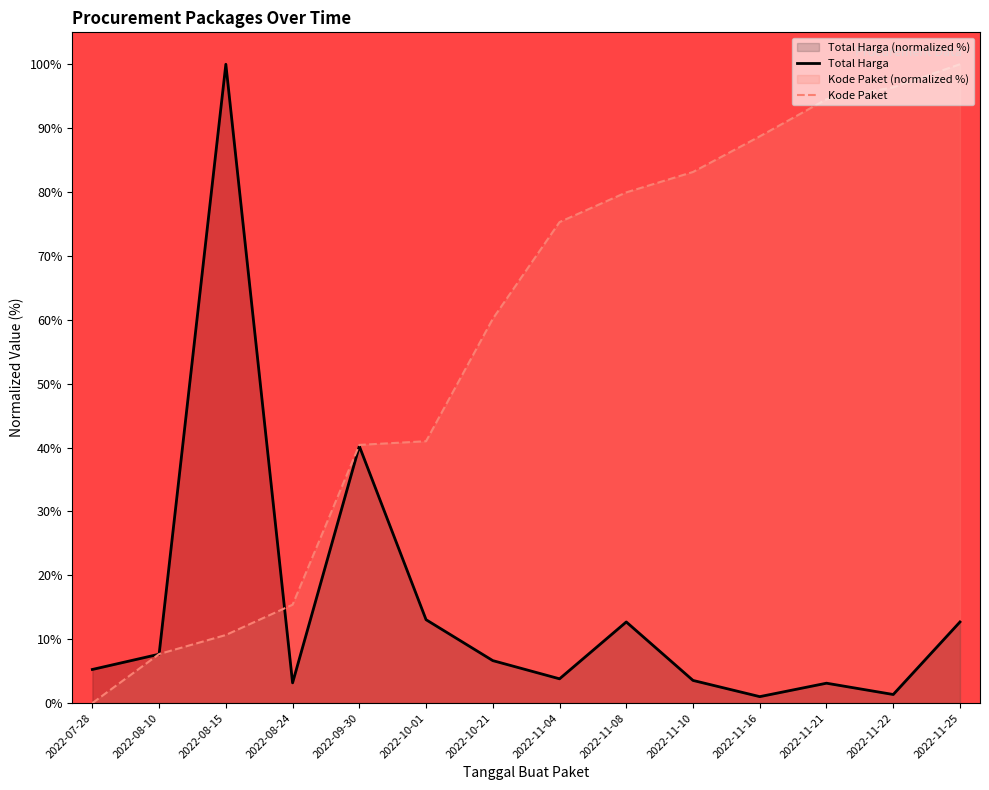

Reading left to right, list all the values displayed in this chart.

Total Harga: 2022-07-28=5.3	2022-08-10=7.7	2022-08-15=100.0	2022-08-24=3.2	2022-09-30=40.2	2022-10-01=13.1	2022-10-21=6.6	2022-11-04=3.8	2022-11-08=12.7	2022-11-10=3.5	2022-11-16=1.0	2022-11-21=3.1	2022-11-22=1.3	2022-11-25=12.7
Kode Paket: 2022-07-28=0.0	2022-08-10=7.7	2022-08-15=10.7	2022-08-24=15.4	2022-09-30=40.4	2022-10-01=41.0	2022-10-21=60.2	2022-11-04=75.3	2022-11-08=79.9	2022-11-10=83.1	2022-11-16=88.7	2022-11-21=94.5	2022-11-22=96.4	2022-11-25=100.0